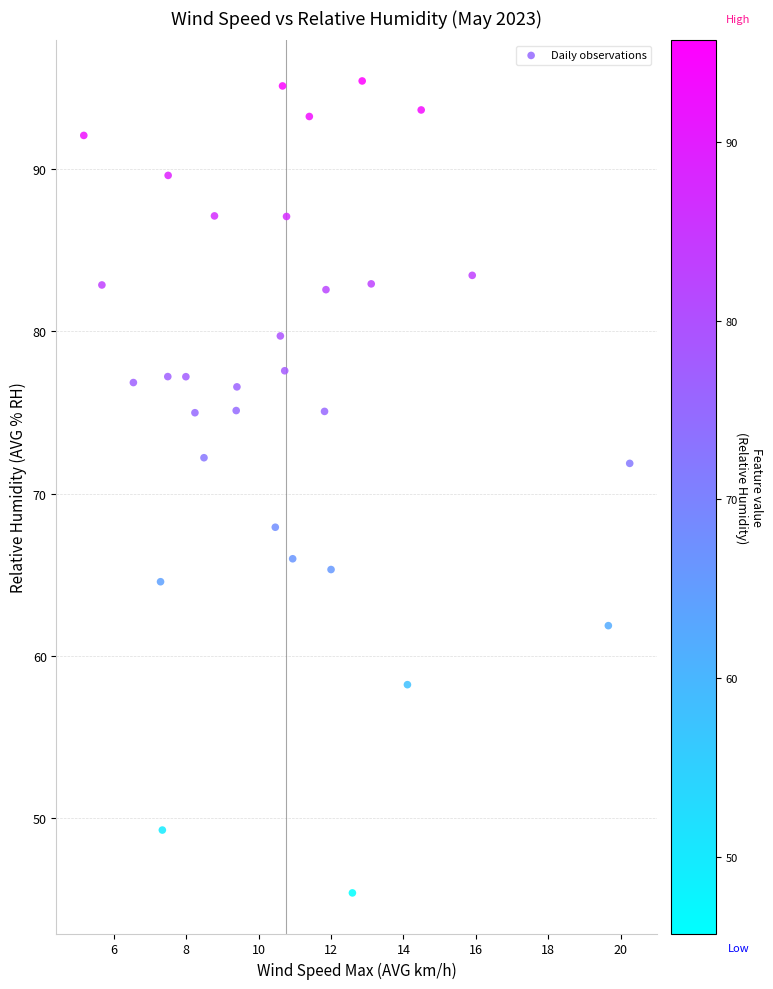

What is the range of Y values (max minus min)?

50.0